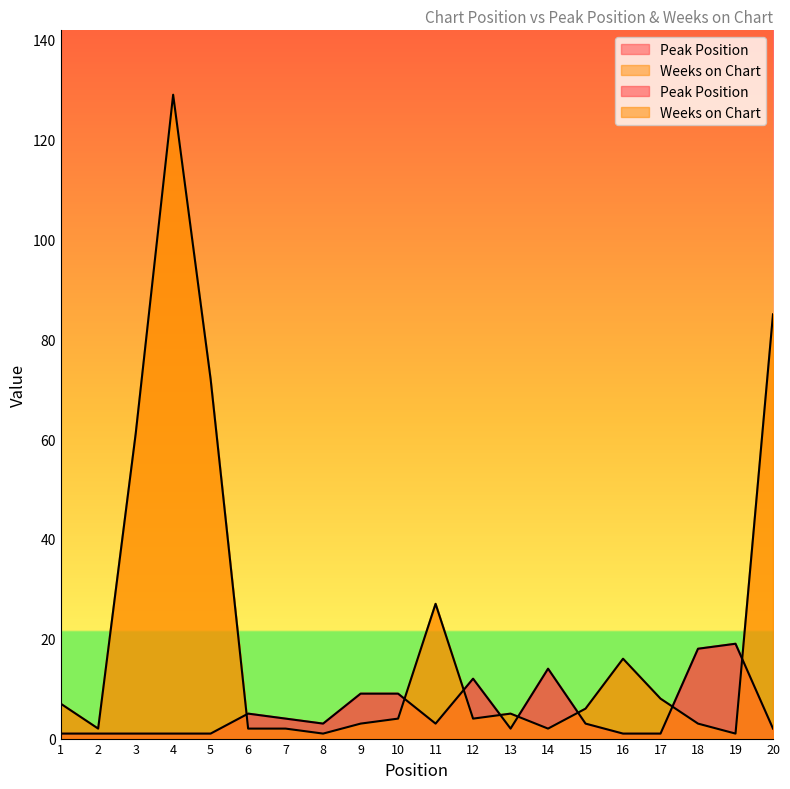

Reading left to right, extract all data points from this chart.

Peak Position: 1=1	2=1	3=1	4=1	5=1	6=5	7=4	8=3	9=9	10=9	11=3	12=12	13=2	14=14	15=3	16=1	17=1	18=18	19=19	20=2
Weeks on Chart: 1=7	2=2	3=61	4=129	5=72	6=2	7=2	8=1	9=3	10=4	11=27	12=4	13=5	14=2	15=6	16=16	17=8	18=3	19=1	20=85